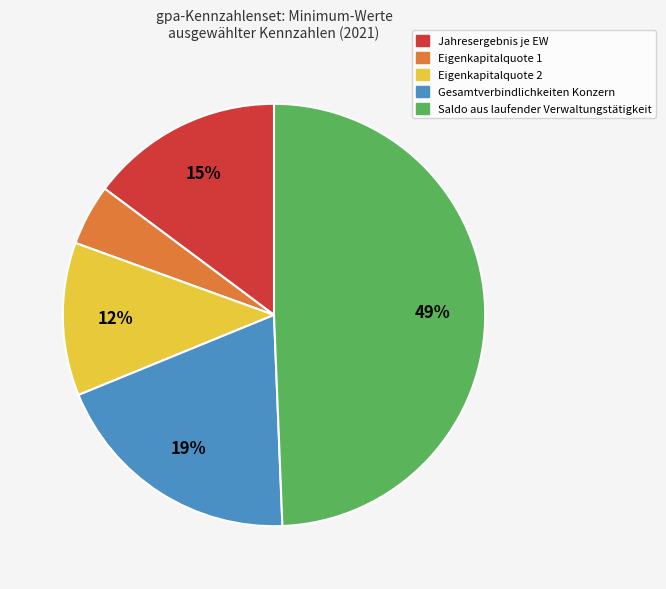

To the nearest percent, what portion does Gesamtverbindlichkeiten Konzern represent?

19%